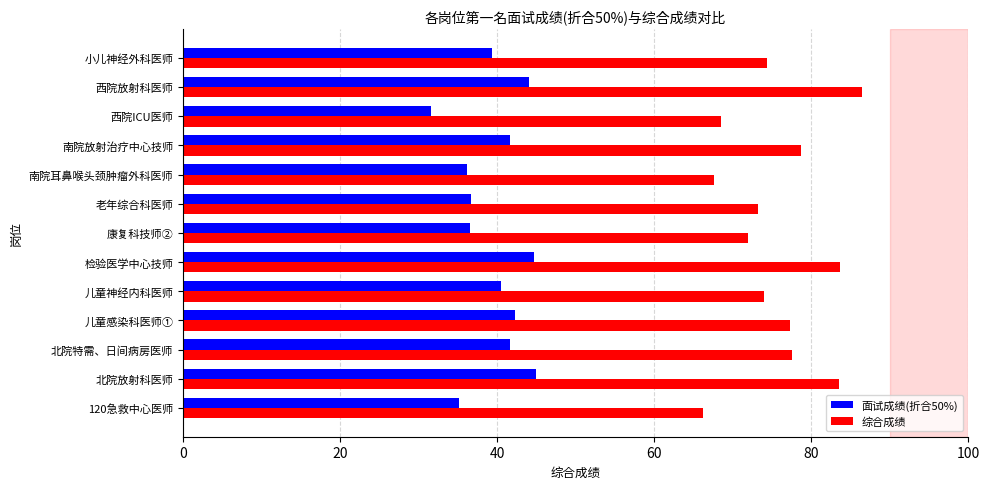

Is it true that 综合成绩 equals 118.3 at 儿童感染科医师①?

False